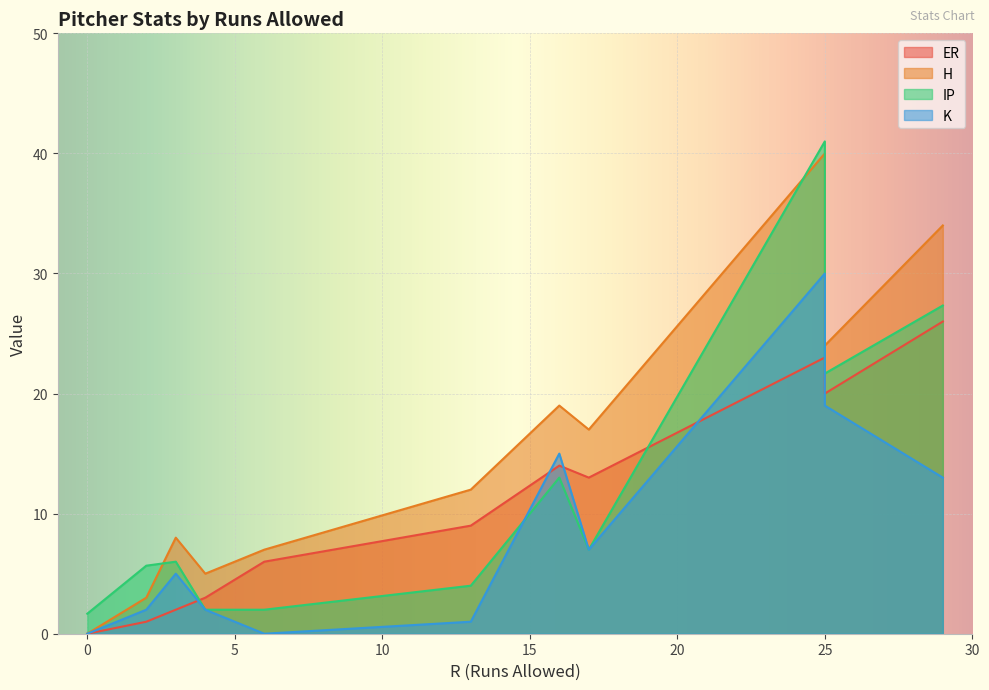

Rank the series by their maximum value, from lowest to highest.

ER, K, H, IP